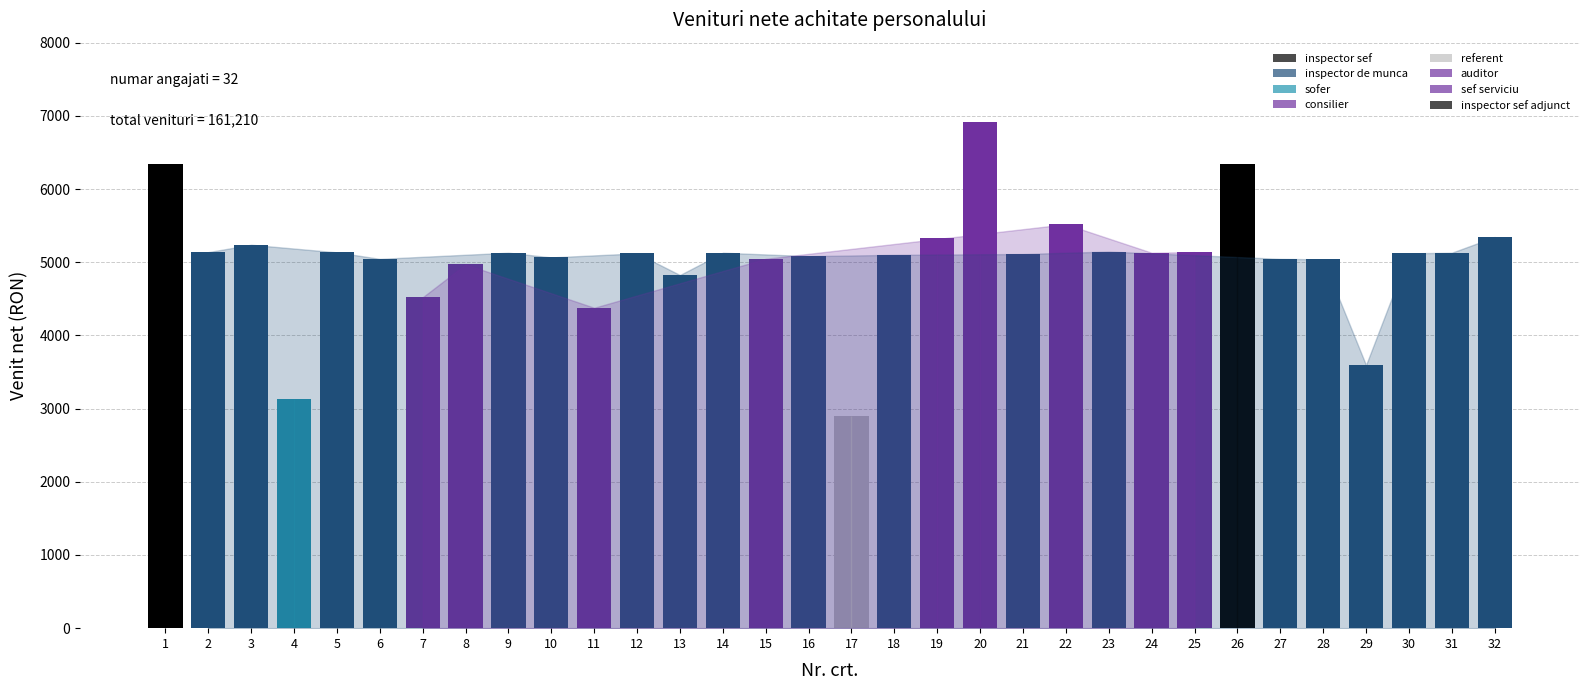

What is the greatest value displayed?

6914